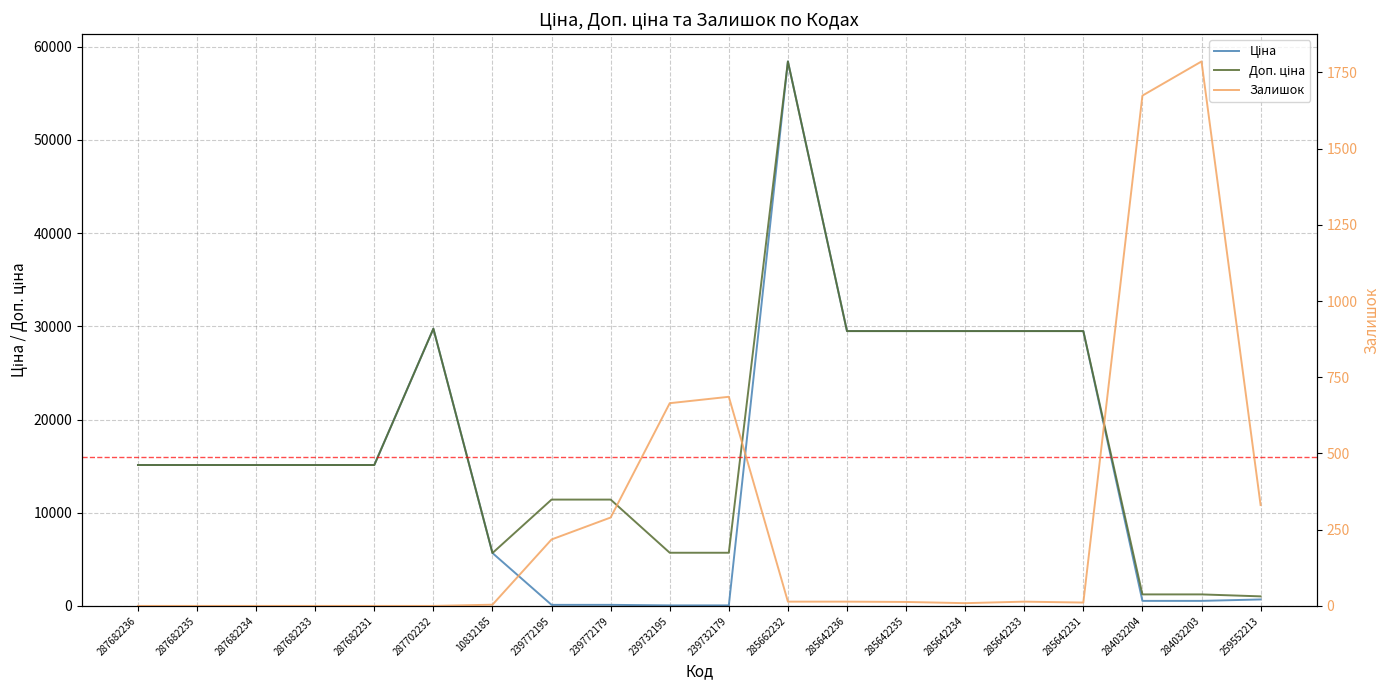

Which series has the largest total across all categories?

Доп. ціна